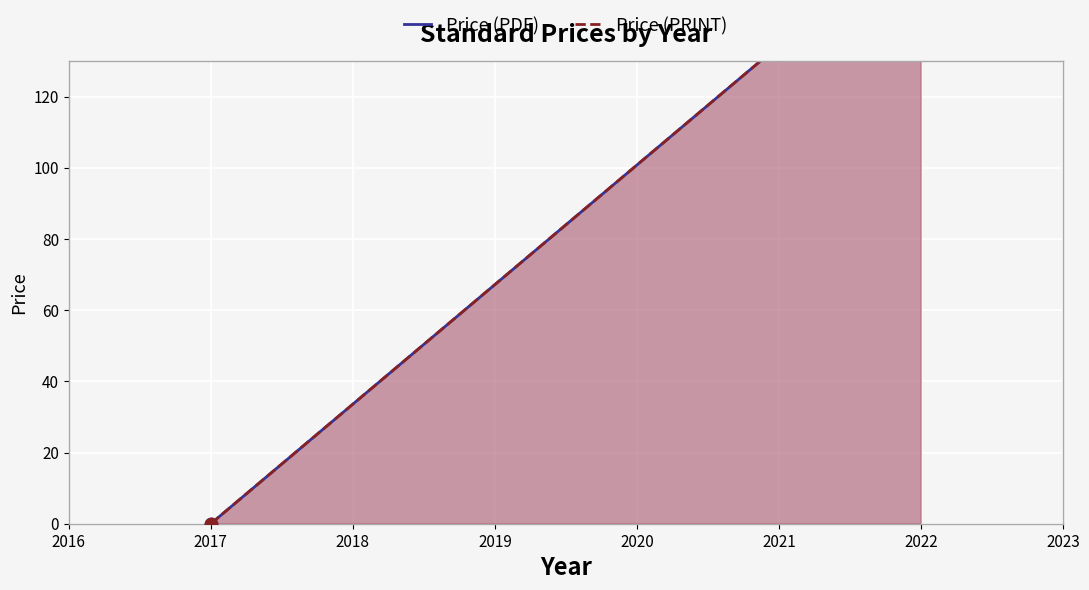

Which series contains the highest Y value?

Price (PDF)